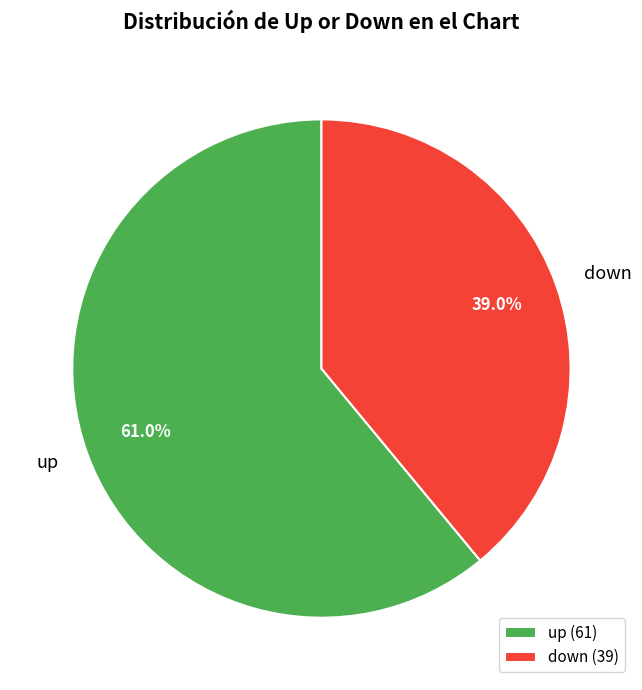

What is the largest slice in the pie chart?

up